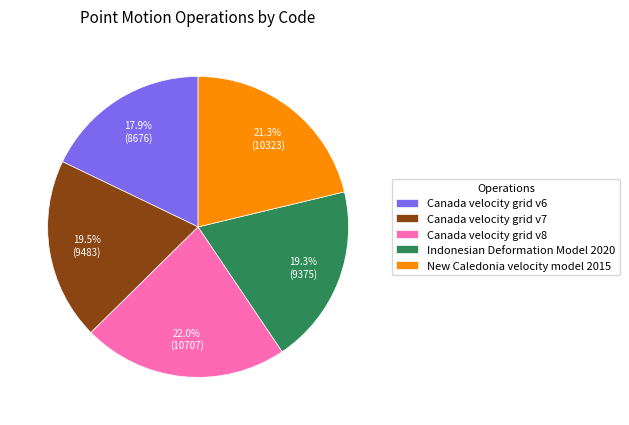

True or false: Canada velocity grid v6 accounts for 11% of the total.

False